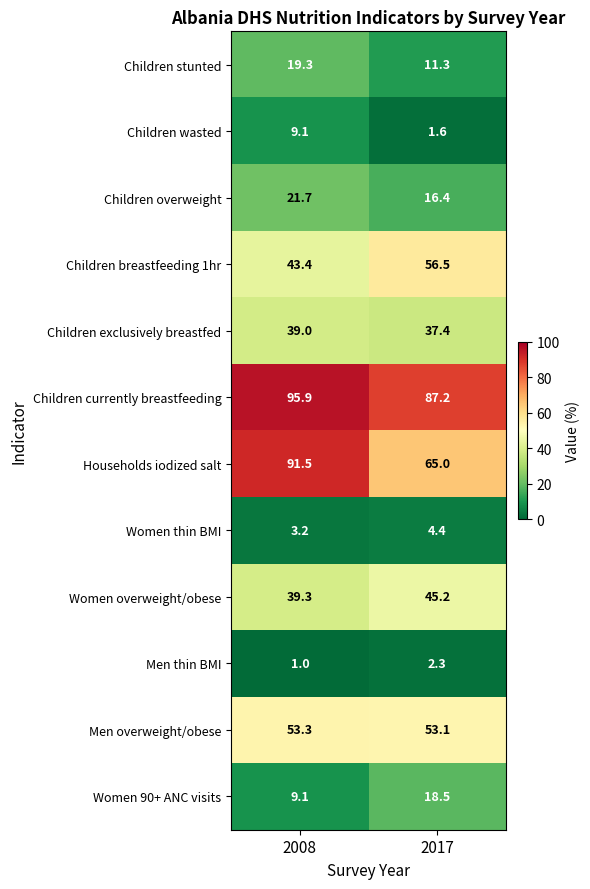

Where does the Children currently breastfeeding series first go above 95?

2008